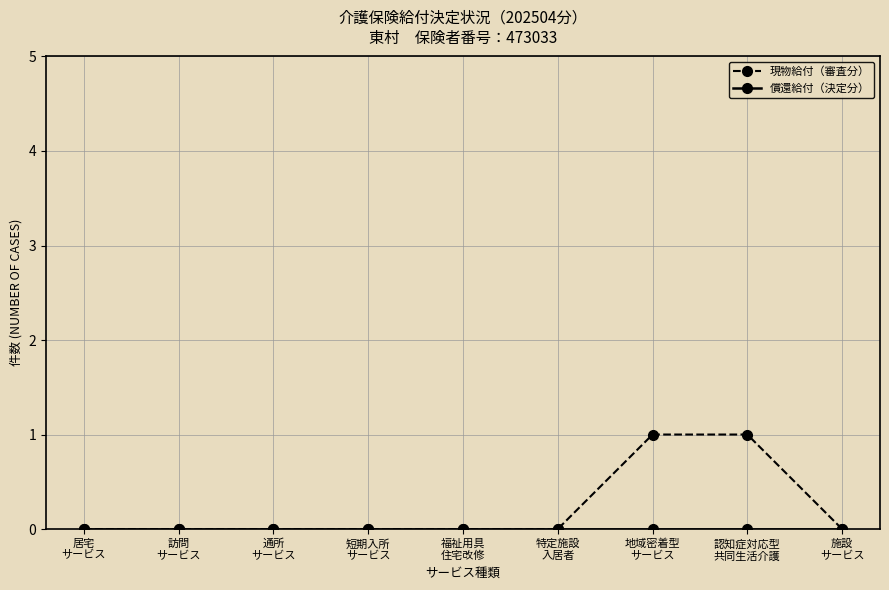

What is the label of the 2nd point from the right?

認知症対応型
共同生活介護